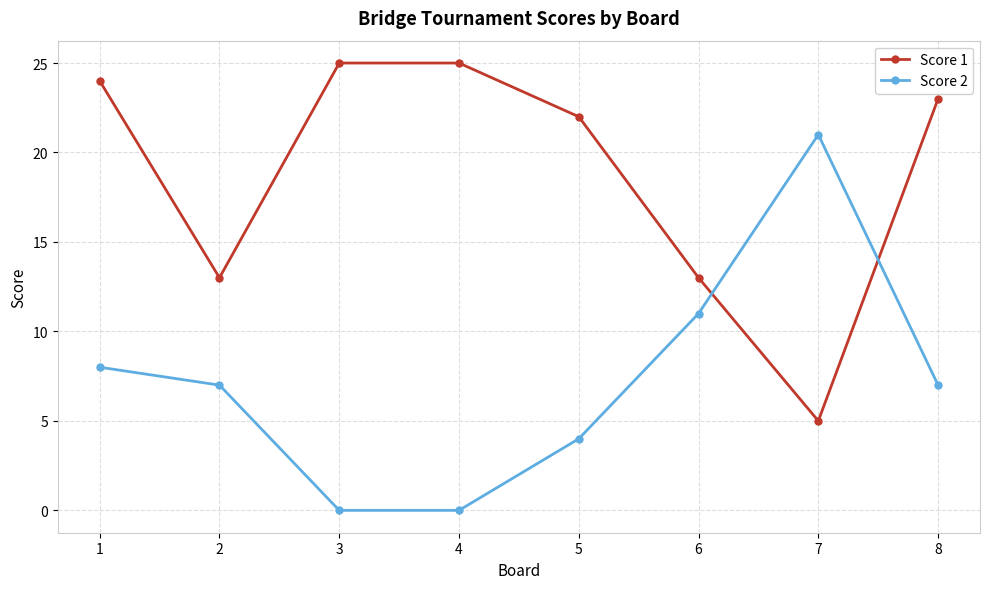

What is the spread (max minus min) of values at 7?

16